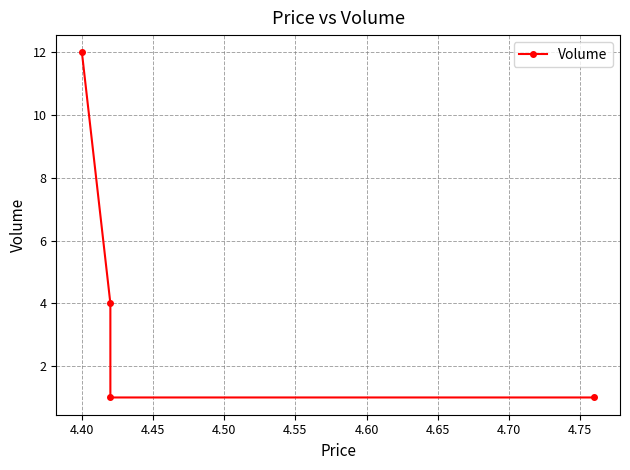

What is the maximum value shown in the chart?

12